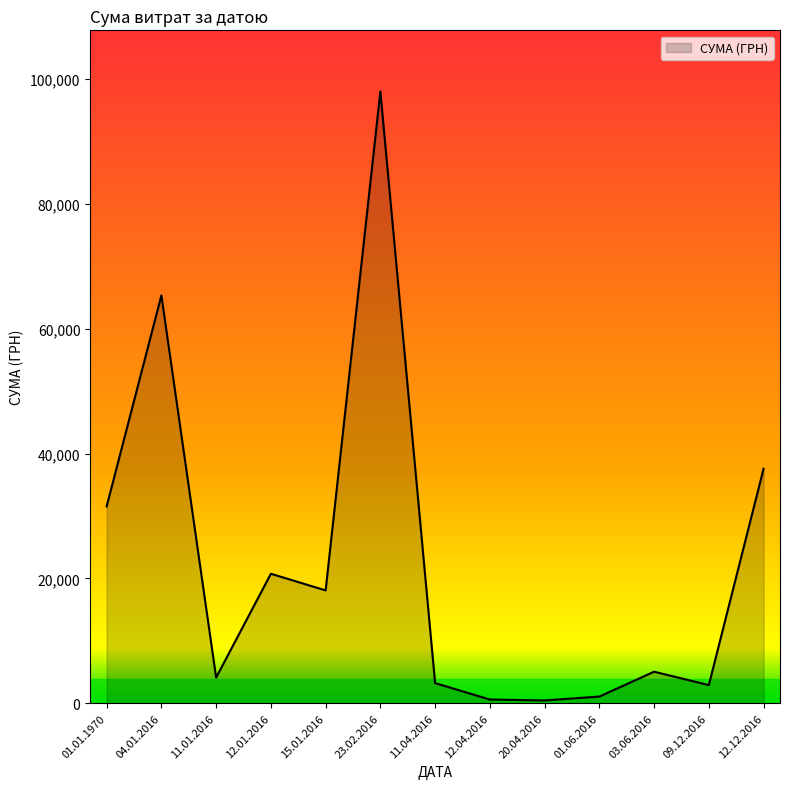

Does the chart display data point markers on the line(s)?

No